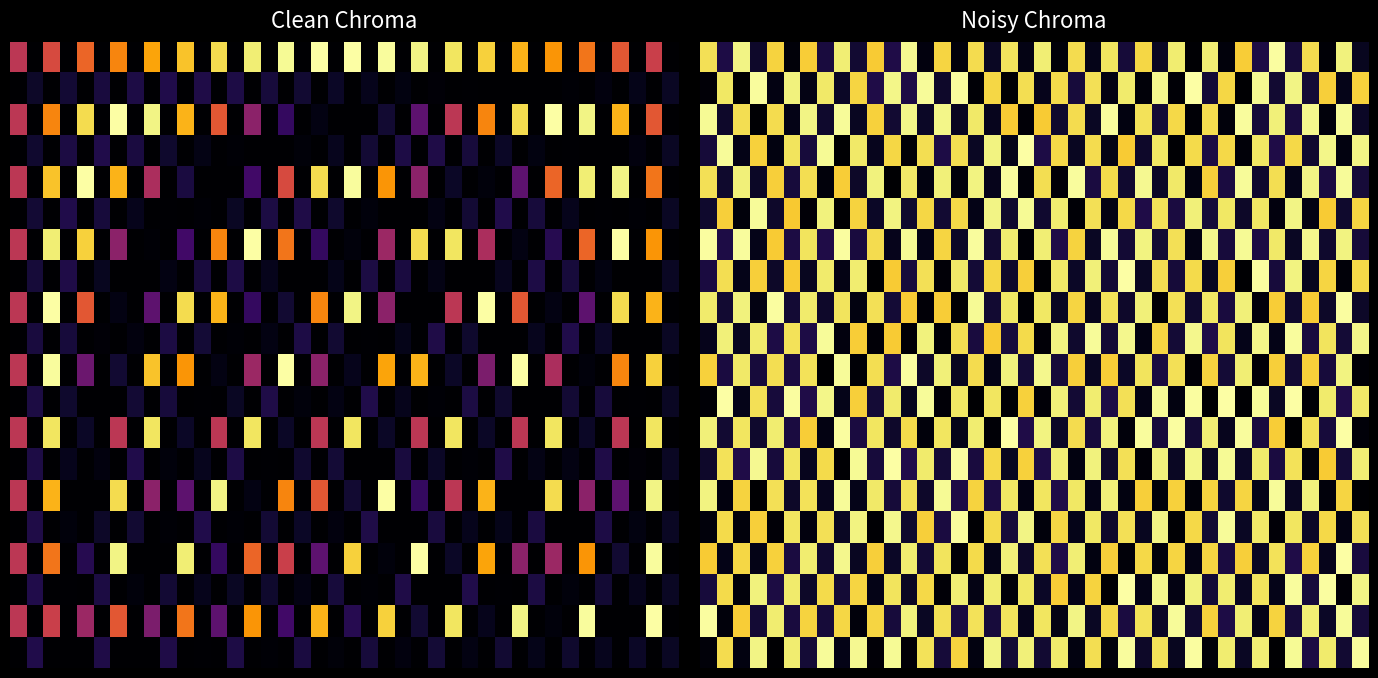

At which category is the sum across all series the highest?

35